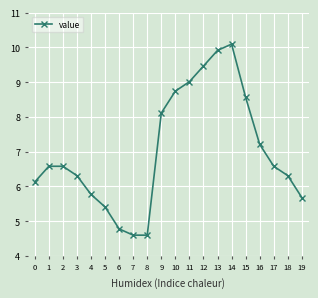

True or false: there are more than 0 points higher than both neighbors.

True